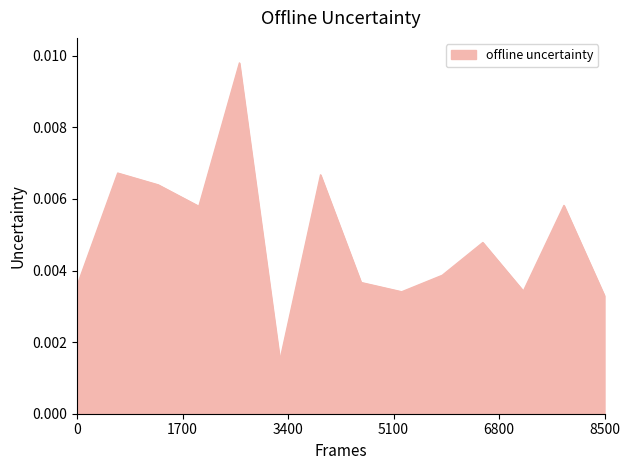

True or false: the data has more than 1 interior local peaks.

True